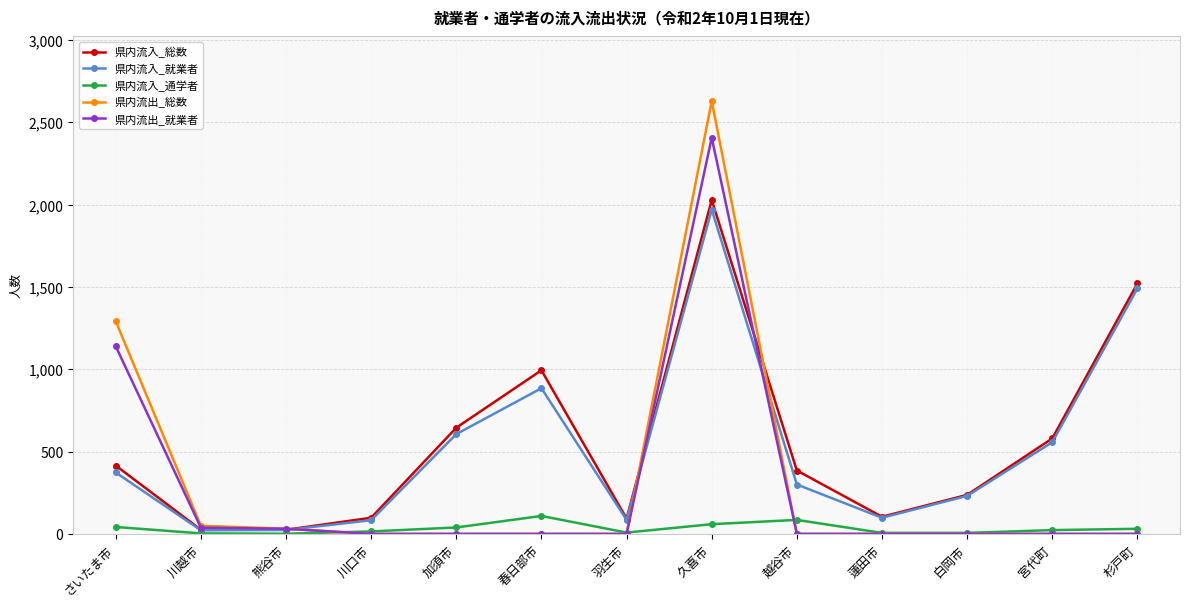

What is the label of the 2nd point from the left?

川越市